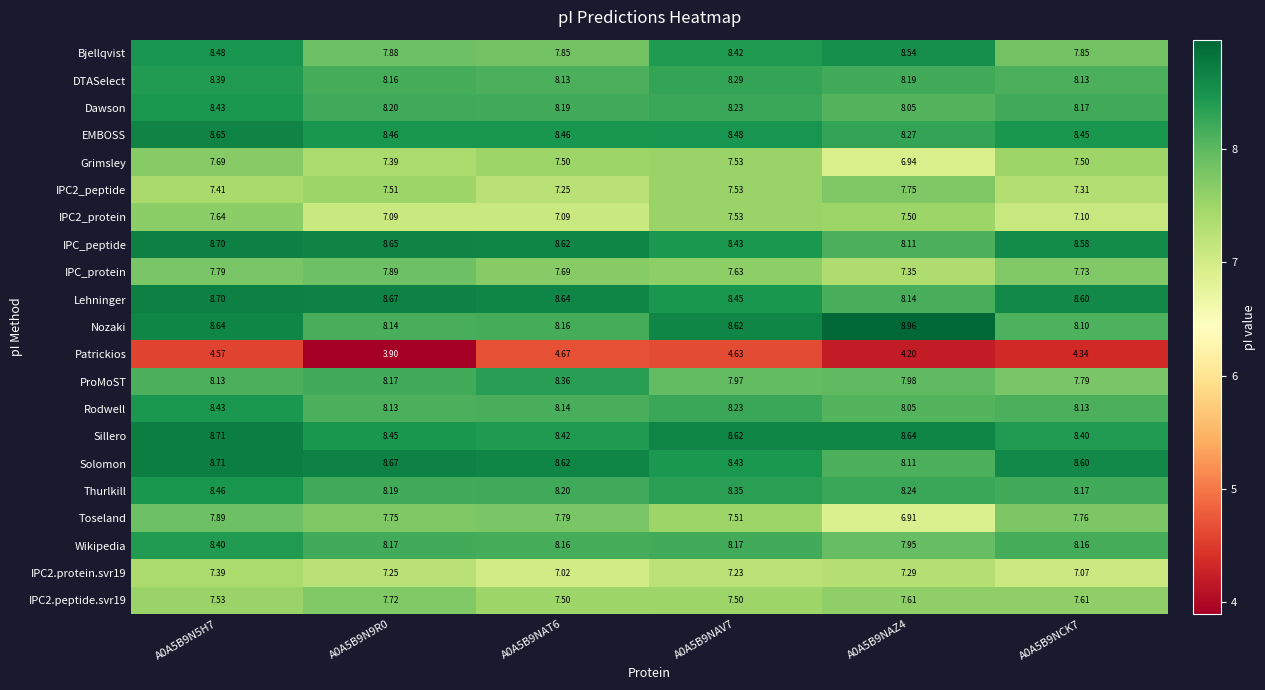

Is the value of IPC2_protein at A0A5B9N9R0 greater than the value of IPC2.peptide.svr19 at A0A5B9N5H7?

No